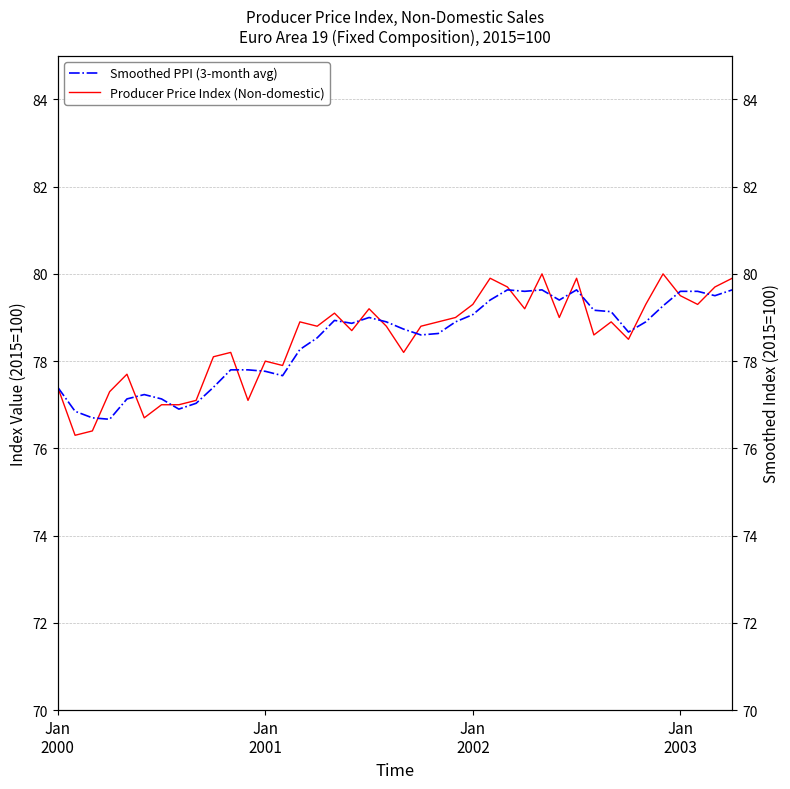

What is the value of the Producer Price Index (Non-domestic) point at the 24th from the left?

79.0